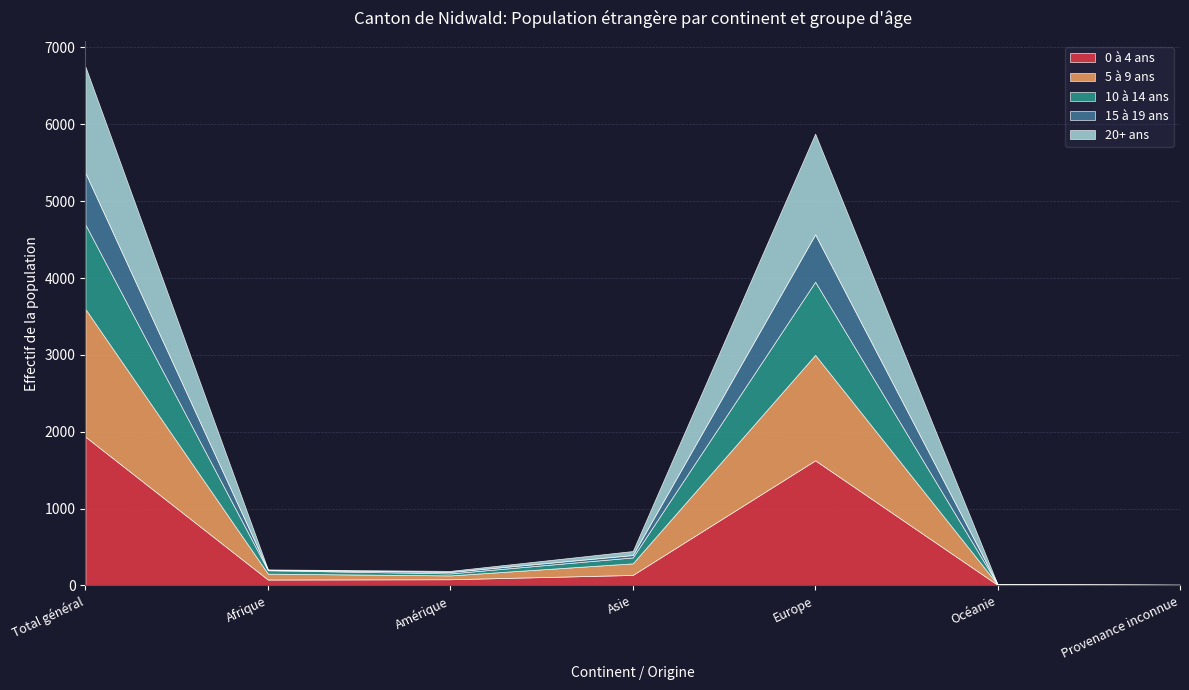

True or false: 15 à 19 ans and 10 à 14 ans intersect in this chart.

False